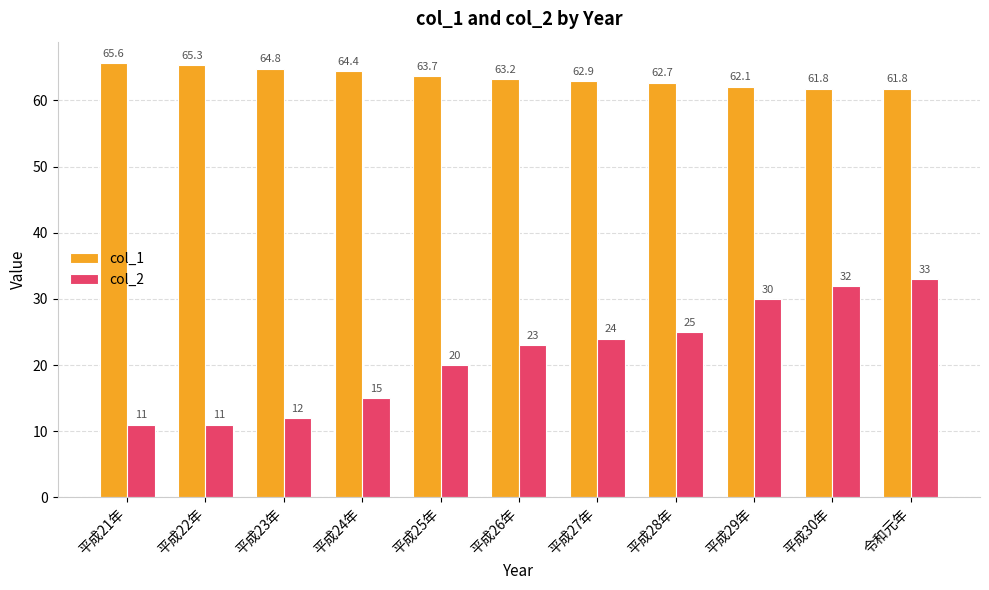

The col_2 series shows 30.0 at 平成29年. True or false?

True